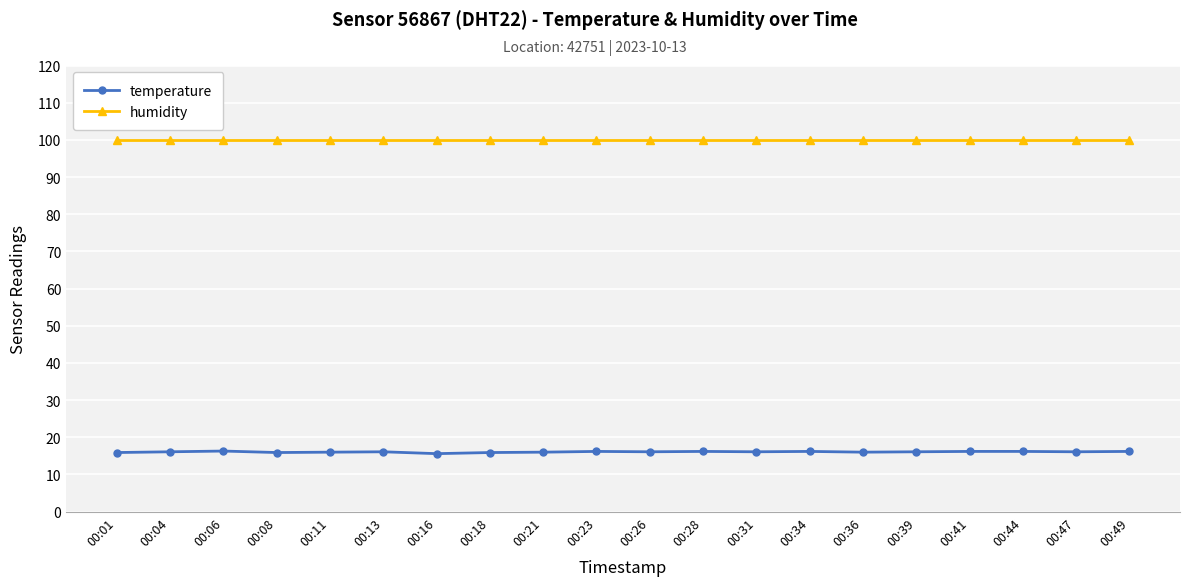

What is the average value of the temperature series?

16.1